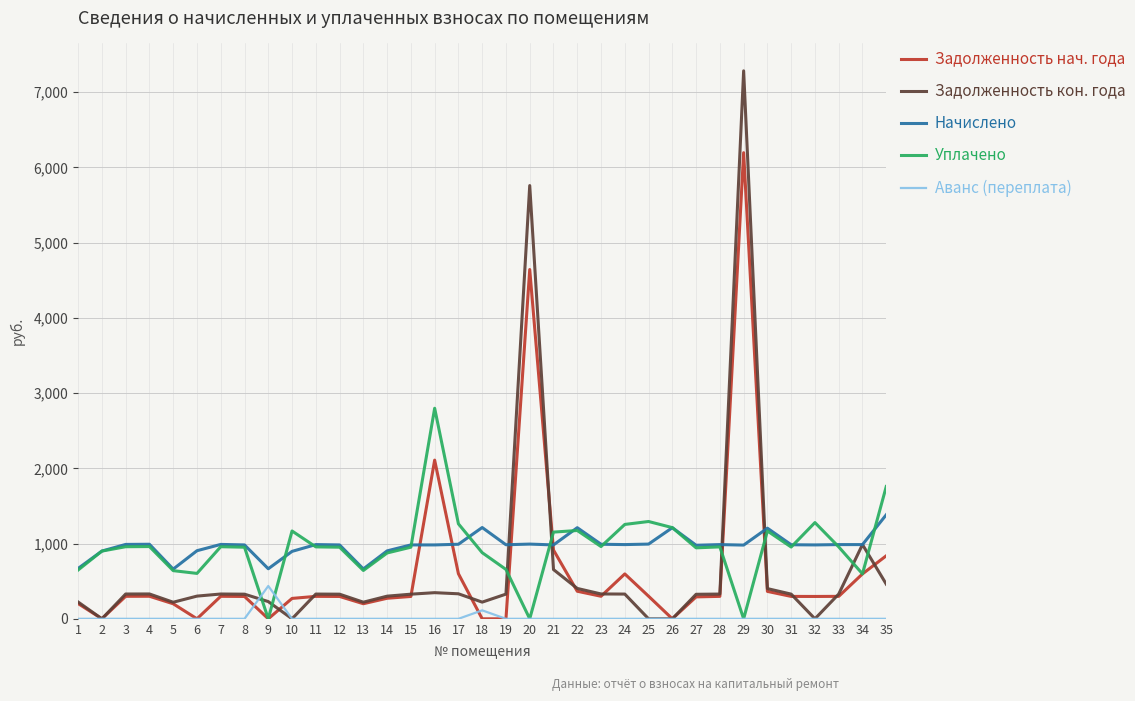

What is the greatest value displayed?

7283.3